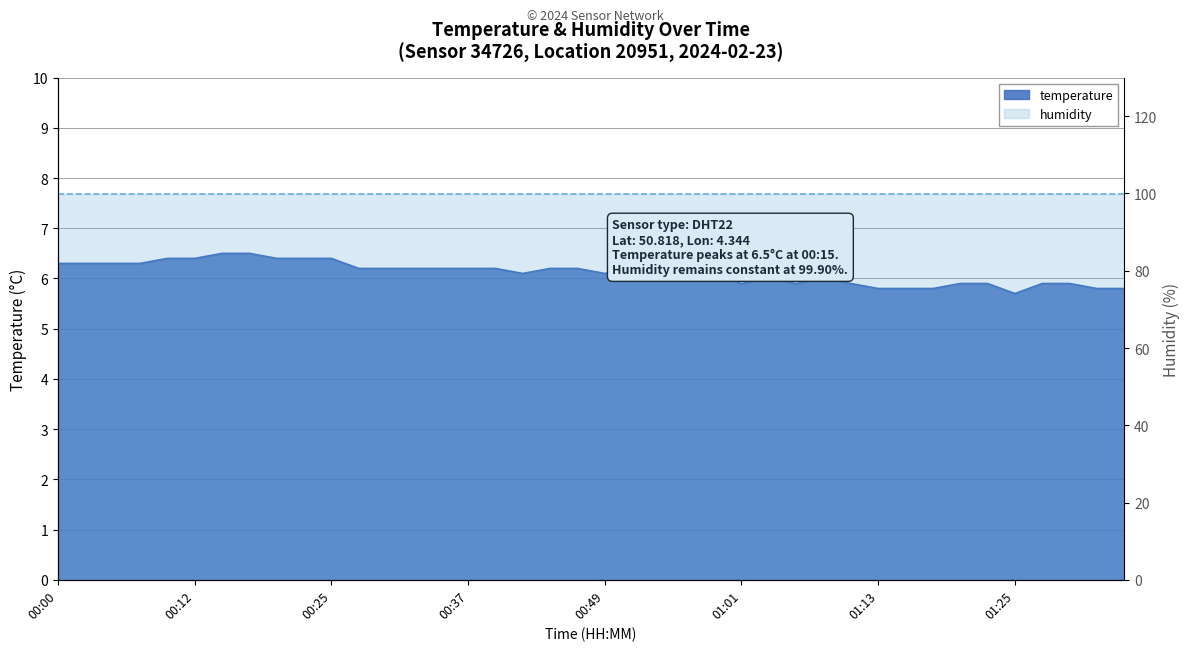

What is the sum of the values at 00:20 and 00:32?

12.6